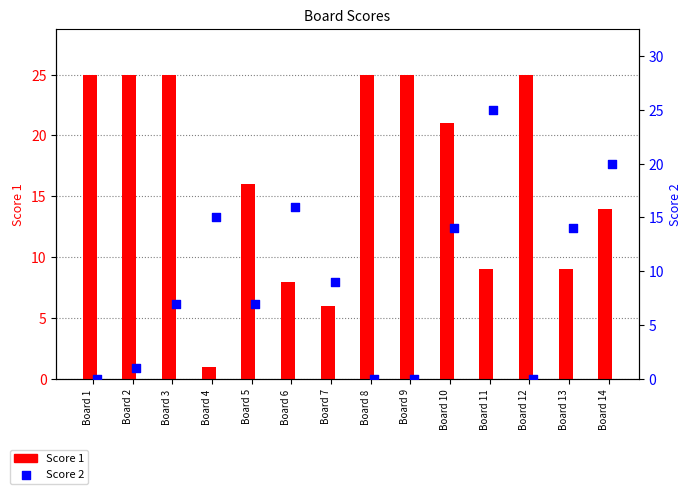

Which series has the widest spread of Y values?

Score 2